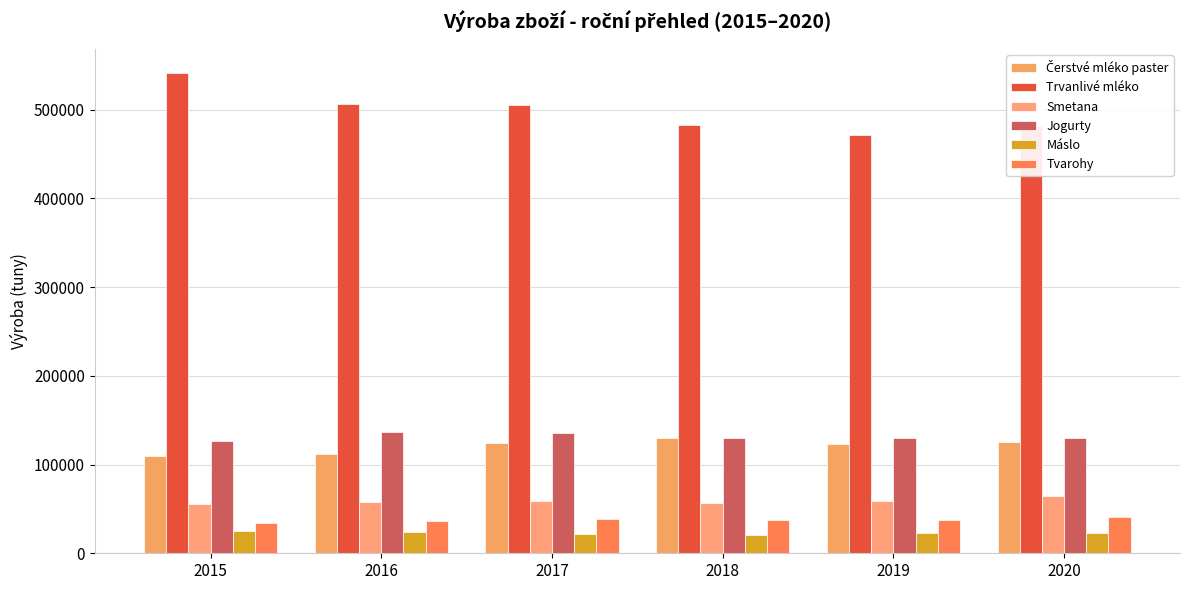

How many values in the Jogurty series are below 130425?

3